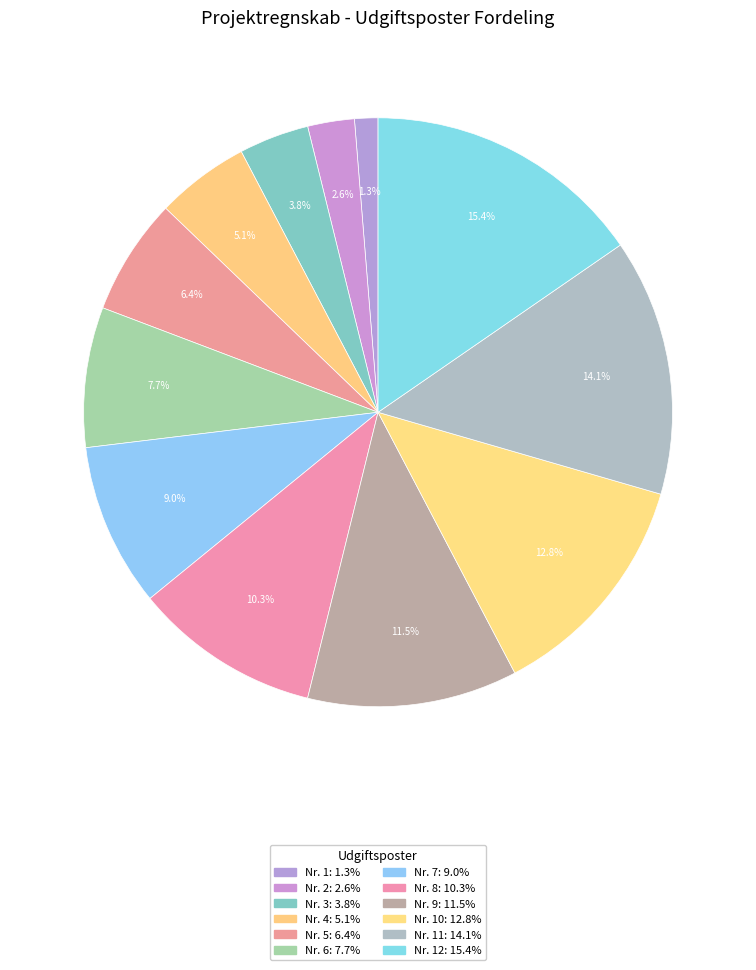

Count the number of slices in the pie.

12